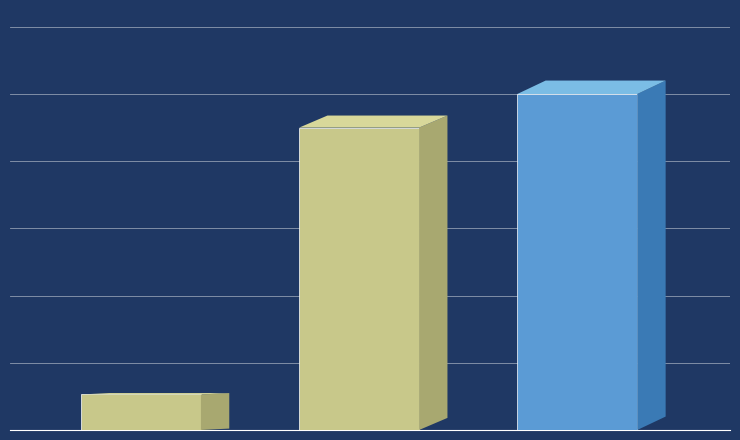

What is the sum of all Presupuesto Inicial values?

142650536